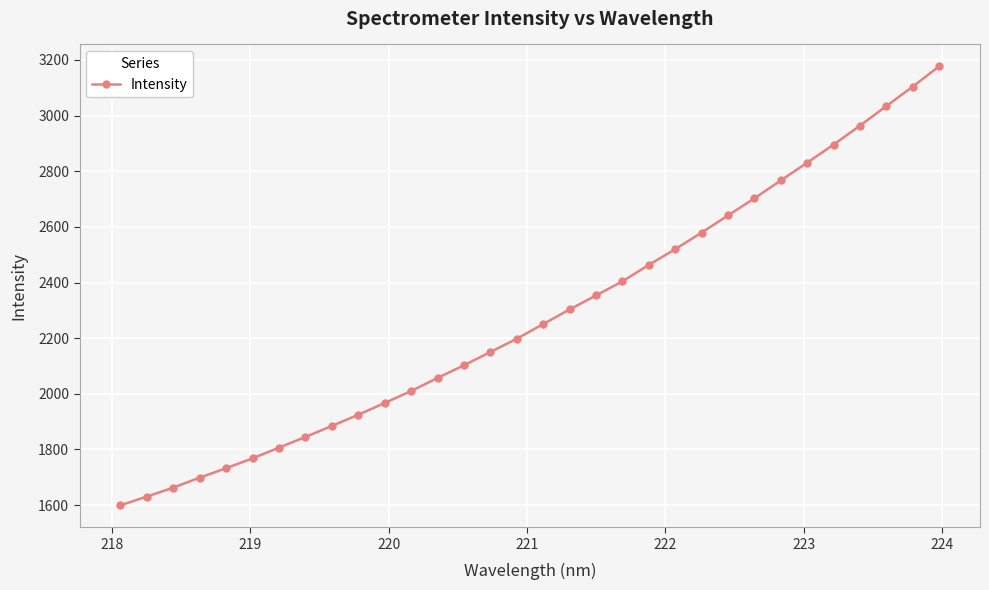

True or false: there are more than 2 points higher than both neighbors.

False